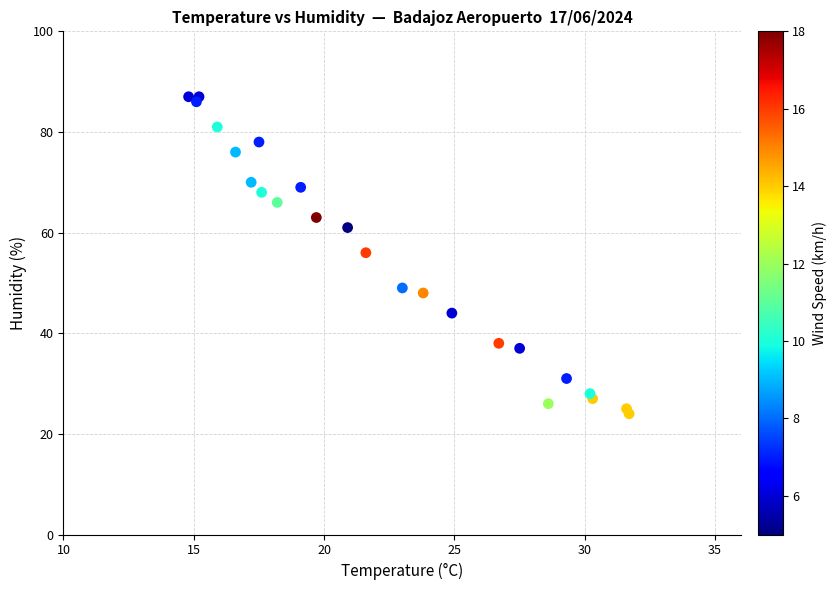

What Y value in the scatter plot is closest to 55?

56